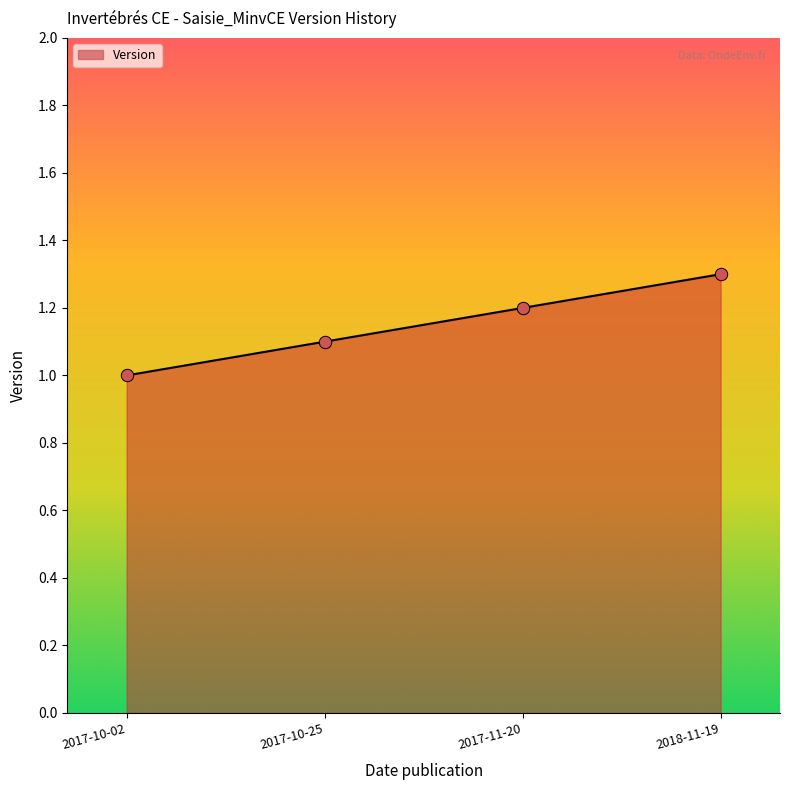

What is the change in value from 2017-10-02 to 2017-10-25?

+0.1